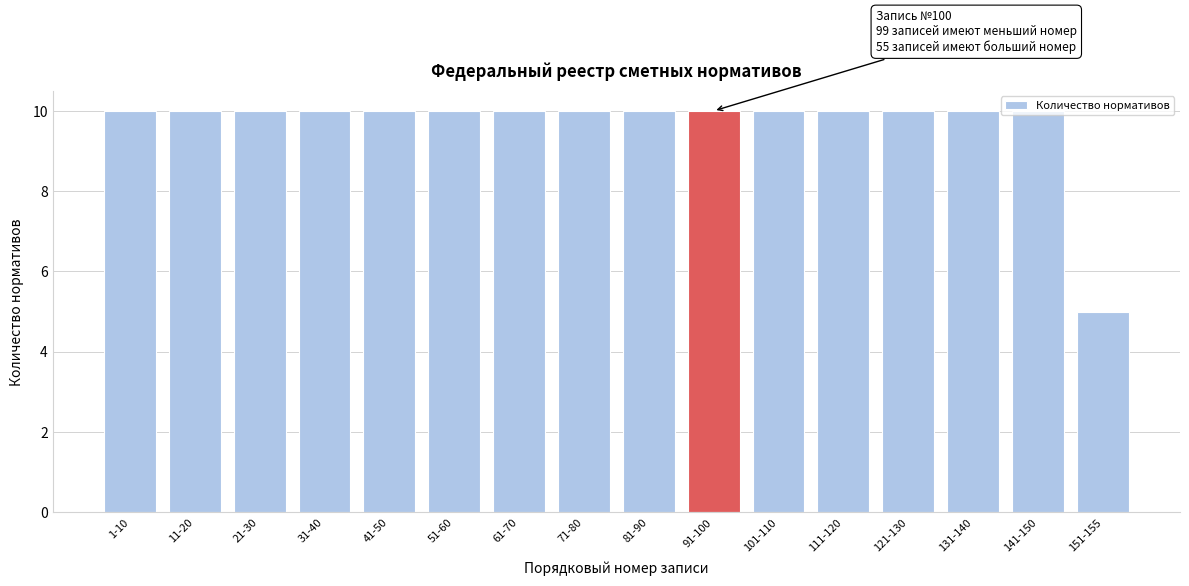

Approximately how many times larger is the value at 41-50 compared to 131-140?

1.0